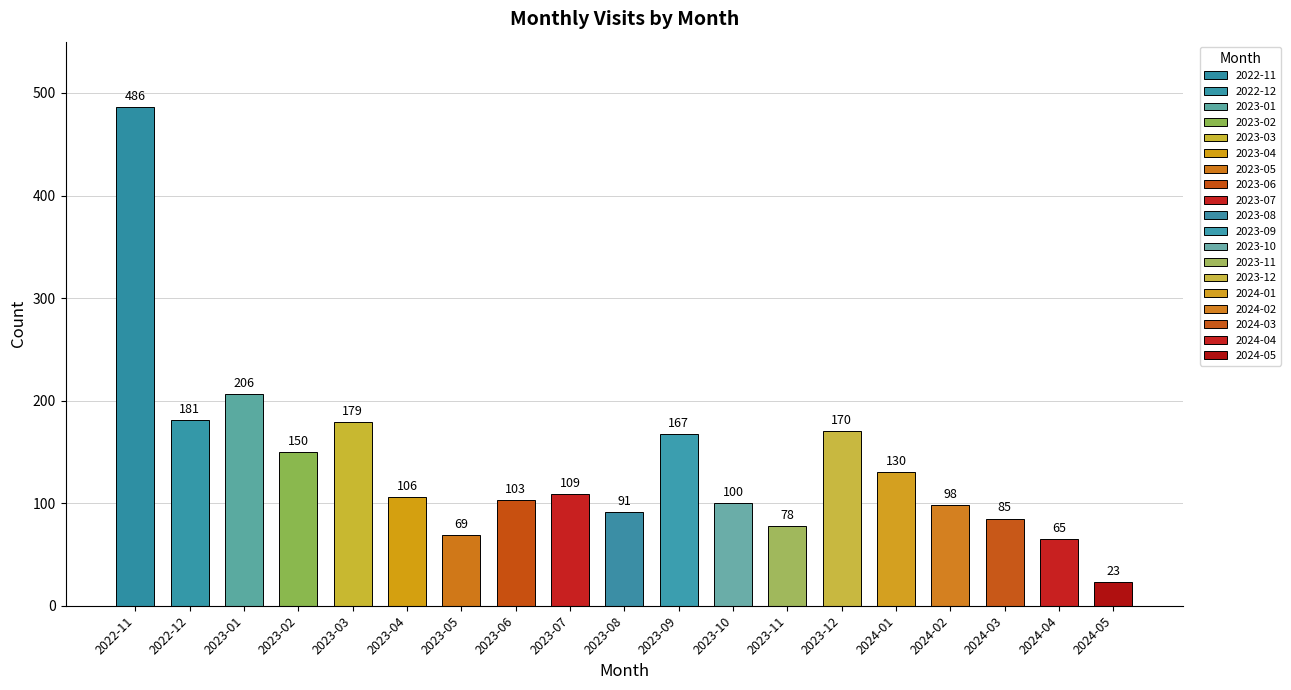

What is the label of the 9th bar from the left?

2023-07